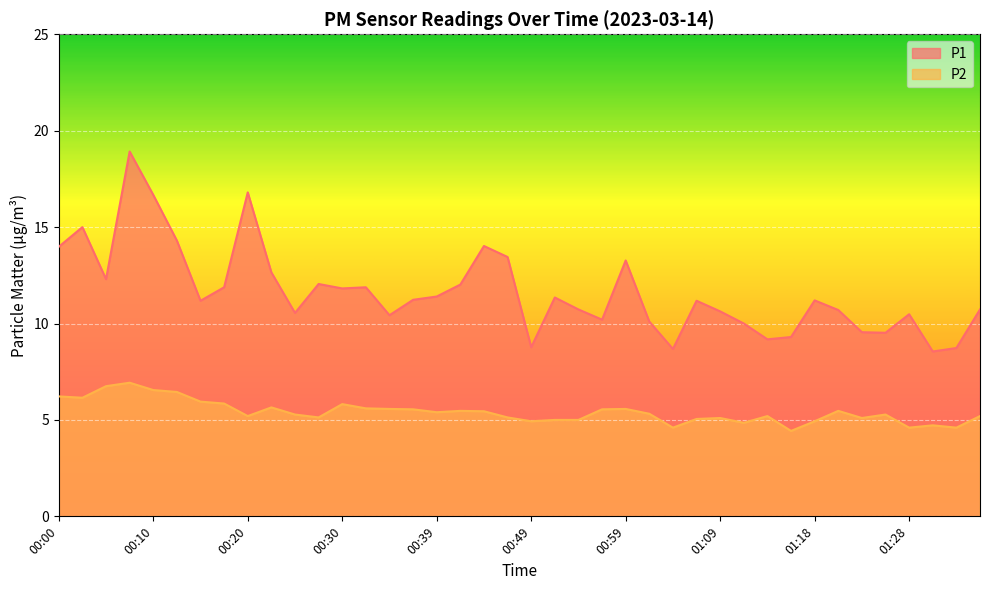

Reading left to right, transcribe all the data shown in this chart.

P1: 14.0	15.0	12.3	18.9	16.7	14.3	11.2	11.9	16.8	12.7	10.6	12.1	11.8	11.9	10.4	11.2	11.4	12.0	14.0	13.4	8.8	11.3	10.7	10.2	13.3	10.1	8.7	11.2	10.6	10.0	9.2	9.3	11.2	10.7	9.6	9.5	10.5	8.6	8.7	10.7
P2: 6.2	6.2	6.8	6.9	6.5	6.5	6.0	5.8	5.2	5.7	5.3	5.1	5.8	5.6	5.6	5.5	5.4	5.5	5.5	5.1	4.9	5.0	5.0	5.5	5.6	5.3	4.6	5.0	5.1	4.8	5.2	4.4	4.9	5.5	5.1	5.3	4.6	4.7	4.6	5.2